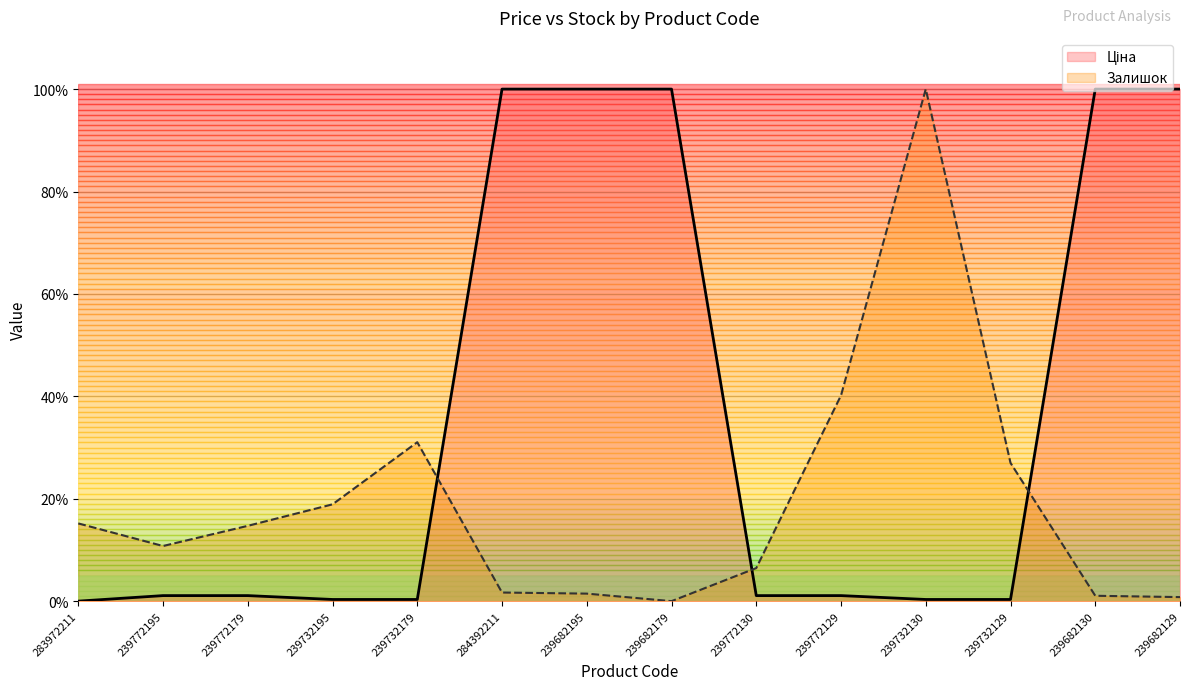

Where is Ціна nearest to the value 50?

239772195